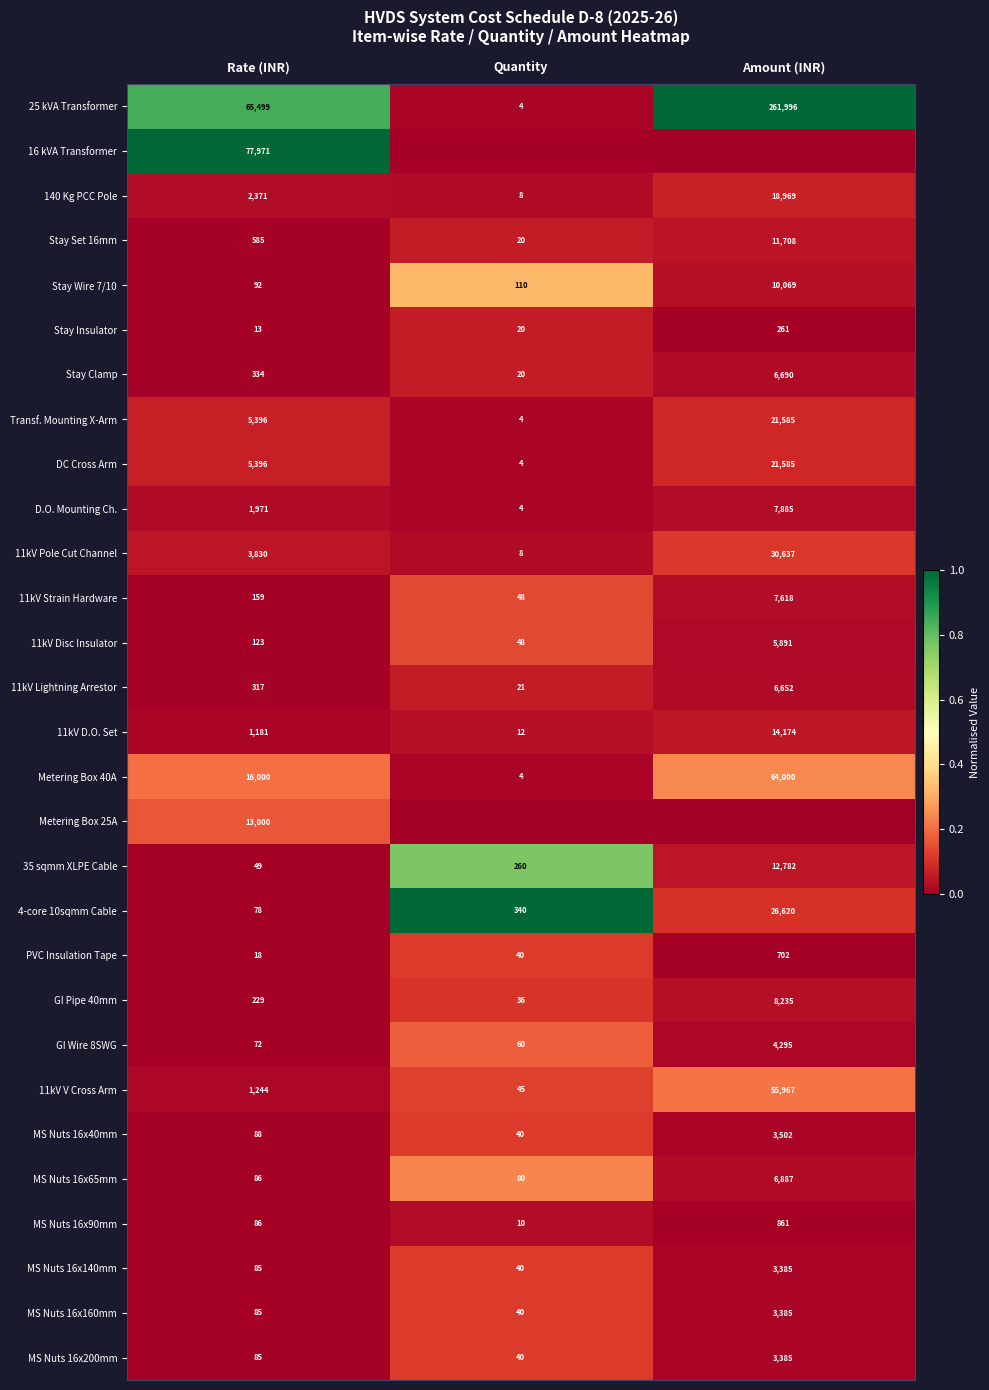

The value of DC Cross Arm at Amount (INR) is 21585. True or false?

True